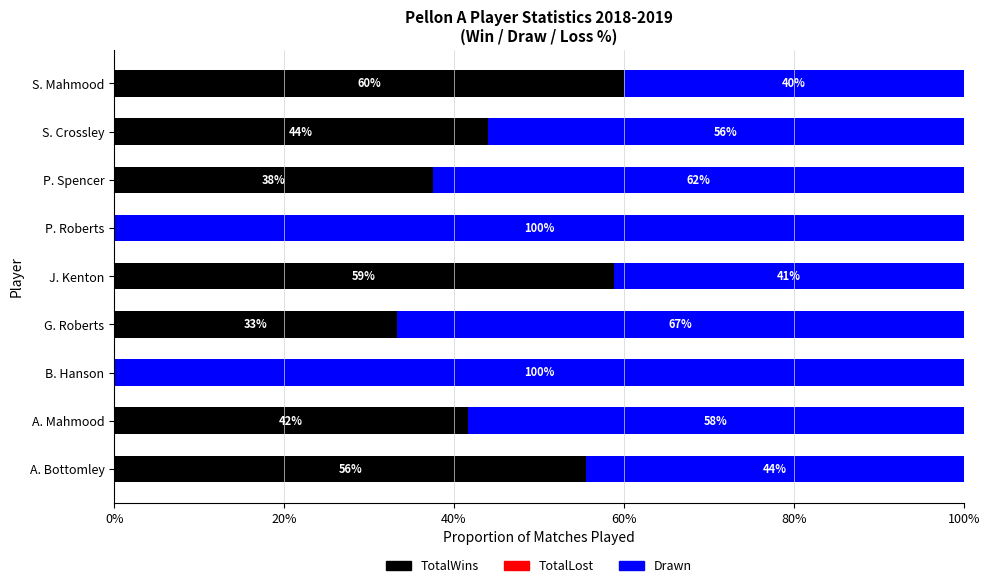

What is the total value across all series at A. Mahmood?

100.0